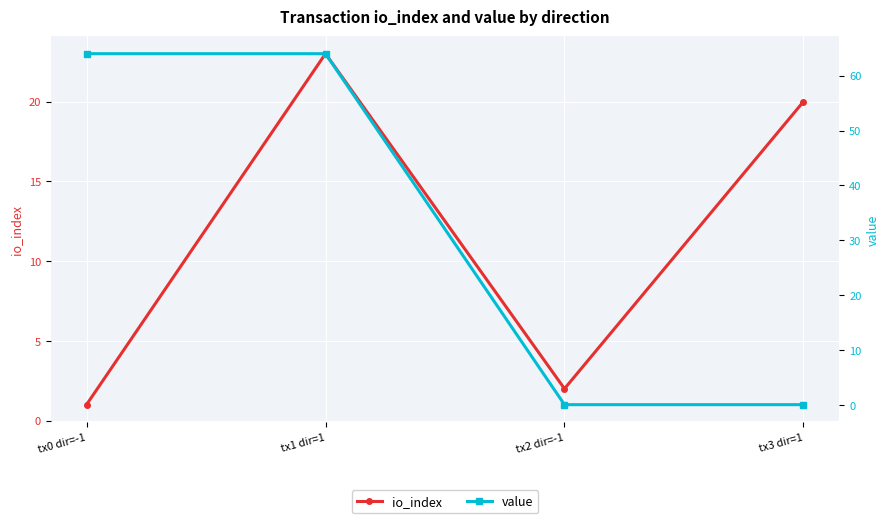

What is the difference between the highest and lowest values at tx1 dir=1?

41.0